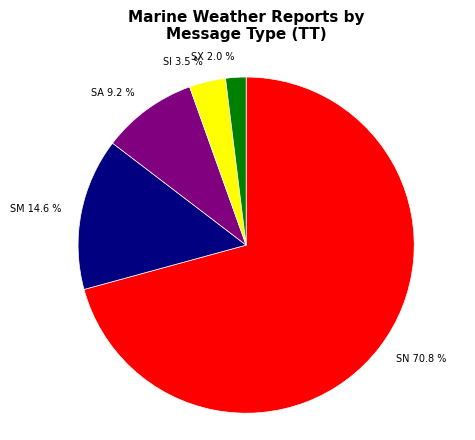

What is the ratio of the value at SN to the value at SI?

20.2